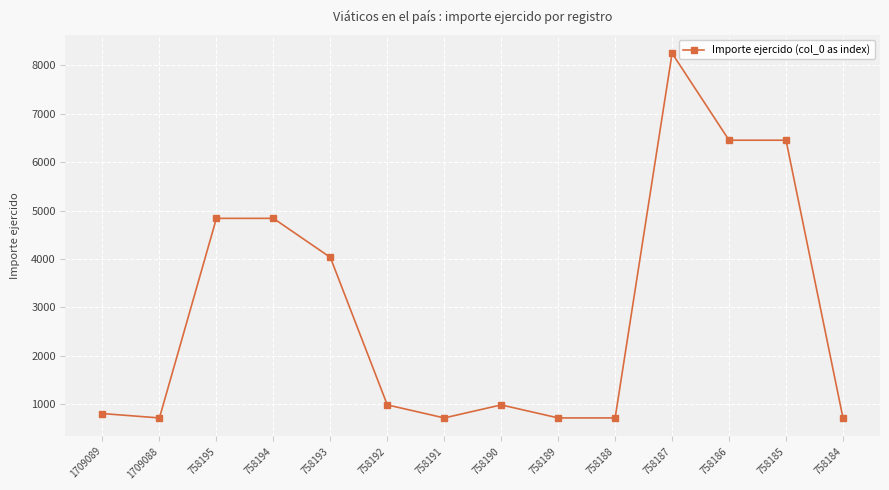

True or false: there are more than 1 points higher than both neighbors.

True